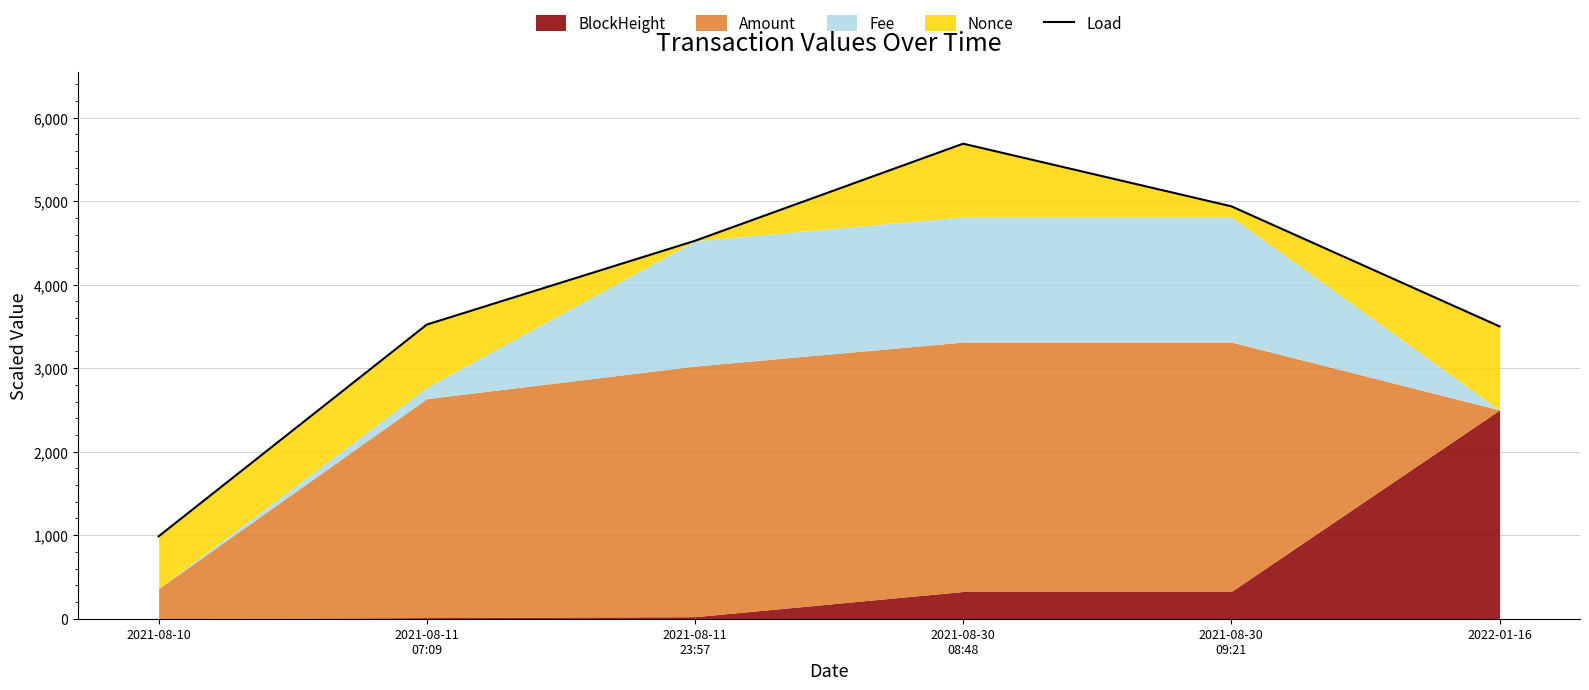

True or false: the data has more than 1 interior local peaks.

False